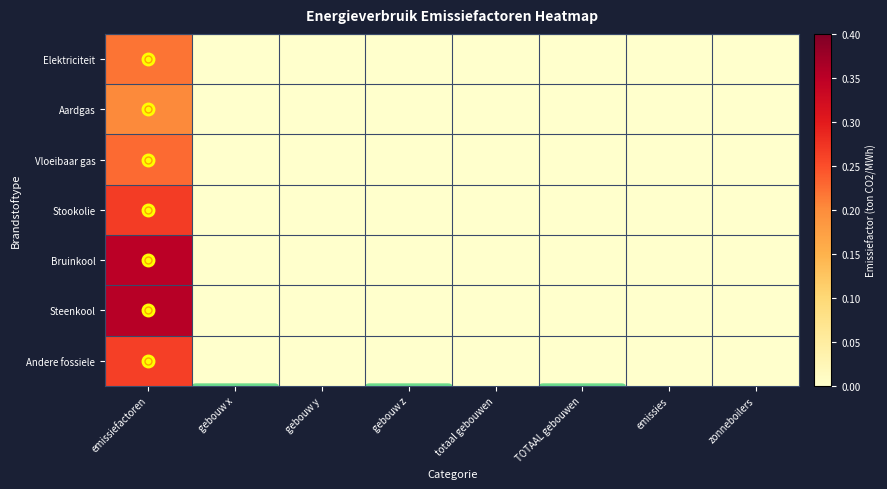

Reading left to right, list all the values displayed in this chart.

Elektriciteit: emissiefactoren=0.2	gebouw x=0.0	gebouw y=0.0	gebouw z=0.0	totaal gebouwen=0.0	TOTAAL gebouwen=0.0	emissies=0.0	zonneboilers=0.0
Aardgas: emissiefactoren=0.2	gebouw x=0.0	gebouw y=0.0	gebouw z=0.0	totaal gebouwen=0.0	TOTAAL gebouwen=0.0	emissies=0.0	zonneboilers=0.0
Vloeibaar gas: emissiefactoren=0.2	gebouw x=0.0	gebouw y=0.0	gebouw z=0.0	totaal gebouwen=0.0	TOTAAL gebouwen=0.0	emissies=0.0	zonneboilers=0.0
Stookolie: emissiefactoren=0.3	gebouw x=0.0	gebouw y=0.0	gebouw z=0.0	totaal gebouwen=0.0	TOTAAL gebouwen=0.0	emissies=0.0	zonneboilers=0.0
Bruinkool: emissiefactoren=0.4	gebouw x=0.0	gebouw y=0.0	gebouw z=0.0	totaal gebouwen=0.0	TOTAAL gebouwen=0.0	emissies=0.0	zonneboilers=0.0
Steenkool: emissiefactoren=0.4	gebouw x=0.0	gebouw y=0.0	gebouw z=0.0	totaal gebouwen=0.0	TOTAAL gebouwen=0.0	emissies=0.0	zonneboilers=0.0
Andere fossiele: emissiefactoren=0.3	gebouw x=0.0	gebouw y=0.0	gebouw z=0.0	totaal gebouwen=0.0	TOTAAL gebouwen=0.0	emissies=0.0	zonneboilers=0.0